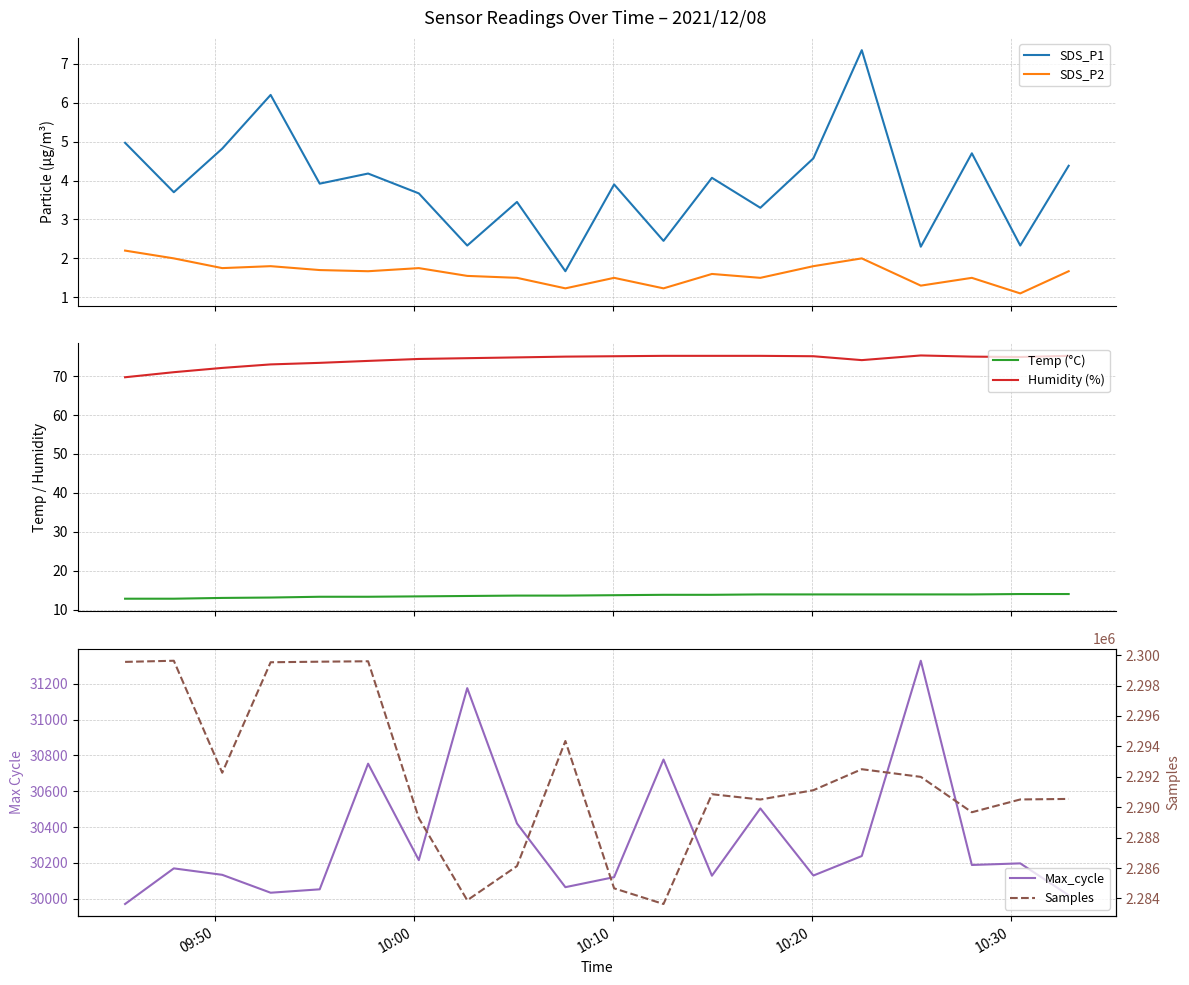

What is the difference between the maximum and minimum values in the Max_cycle series?

1359.0